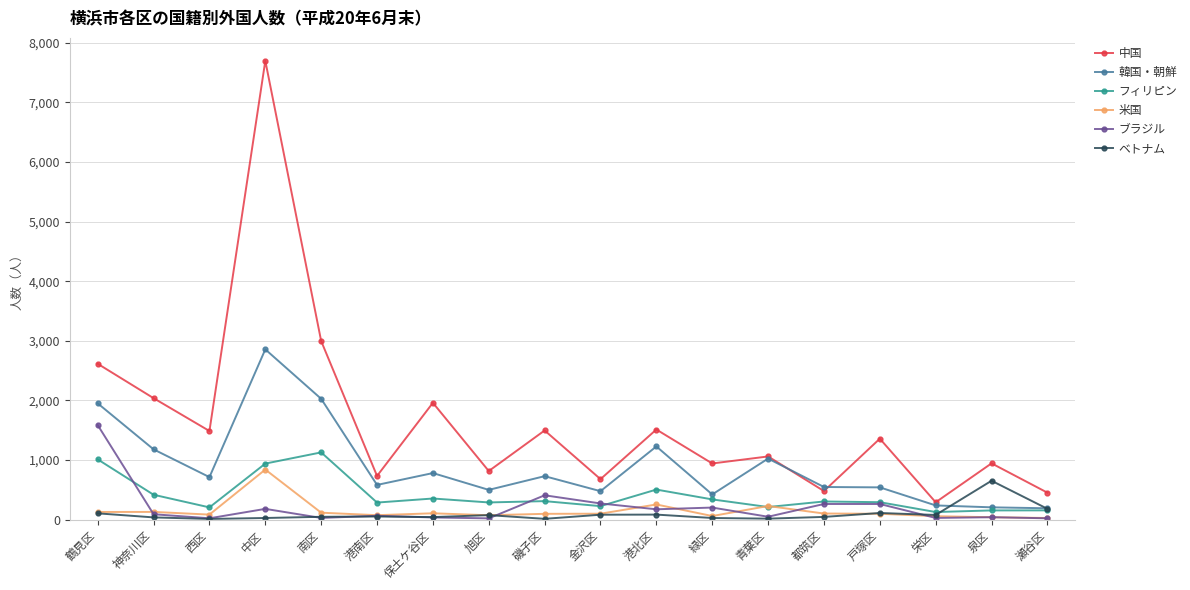

Is this an area chart (filled region under the line)?

No